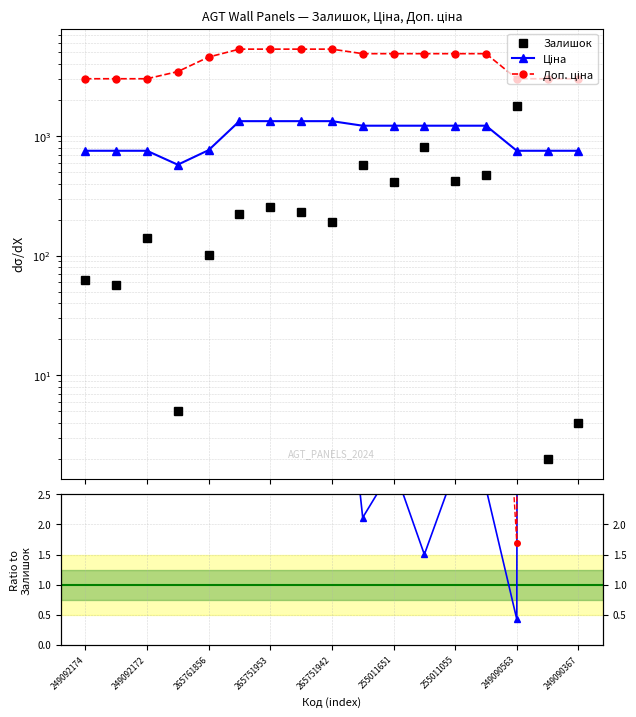

What is the lowest value of the Залишок series?

2.0